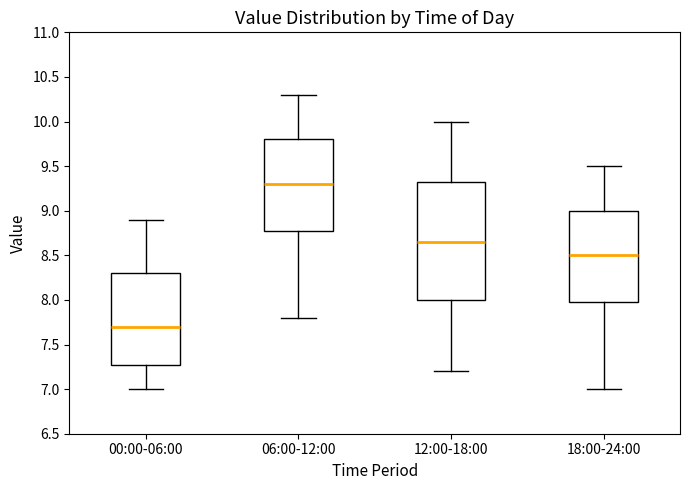

Reading left to right, transcribe this box plot: for each box, give where its median line is, the range the box spans, and where its two whiskers end, as read against the y-axis. The values are not printed on the chart, so give them approximately, as read against the axis.

00:00-06:00: median 7.70, box 7.30 to 8.30, whiskers 7.00 to 8.90
06:00-12:00: median 9.30, box 8.80 to 9.80, whiskers 7.80 to 10.30
12:00-18:00: median 8.65, box 8.00 to 9.35, whiskers 7.20 to 10.00
18:00-24:00: median 8.50, box 8.00 to 9.00, whiskers 7.00 to 9.50